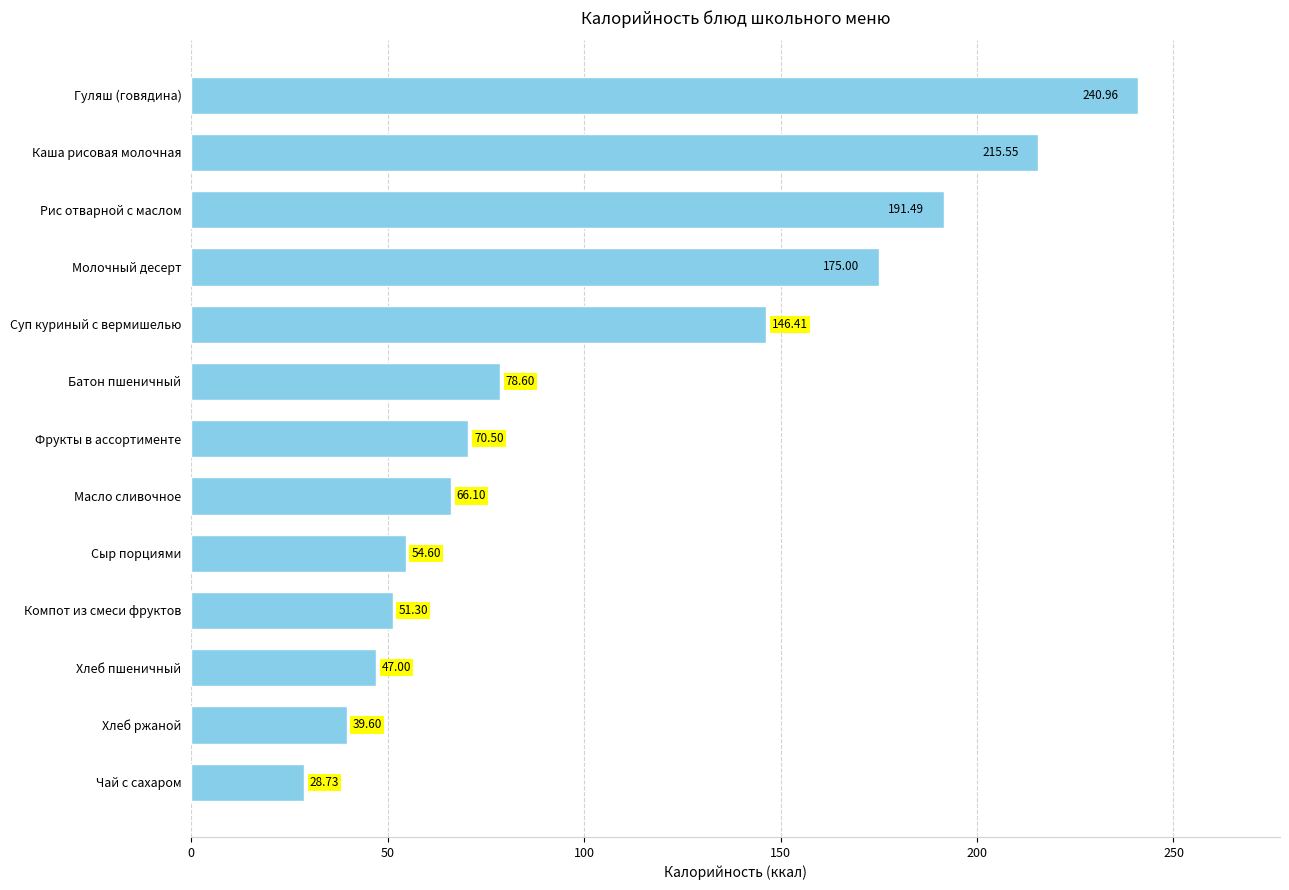

What is the smallest value displayed?

28.7